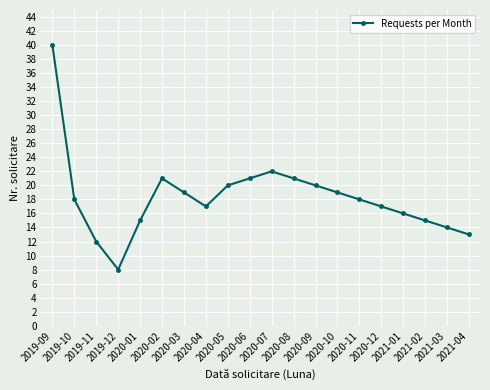

True or false: the data shows 15 at 2020-01.

True